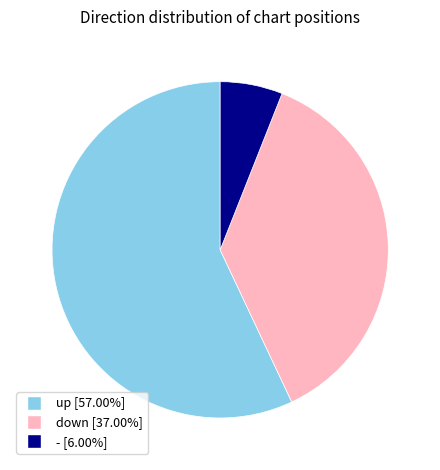

Which slice is the smallest?

-